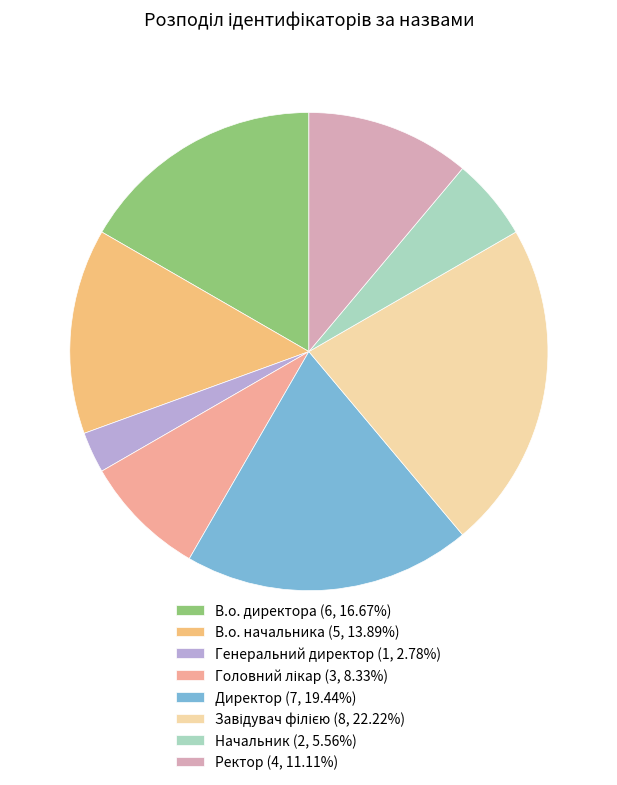

How many segments does this pie chart have?

8